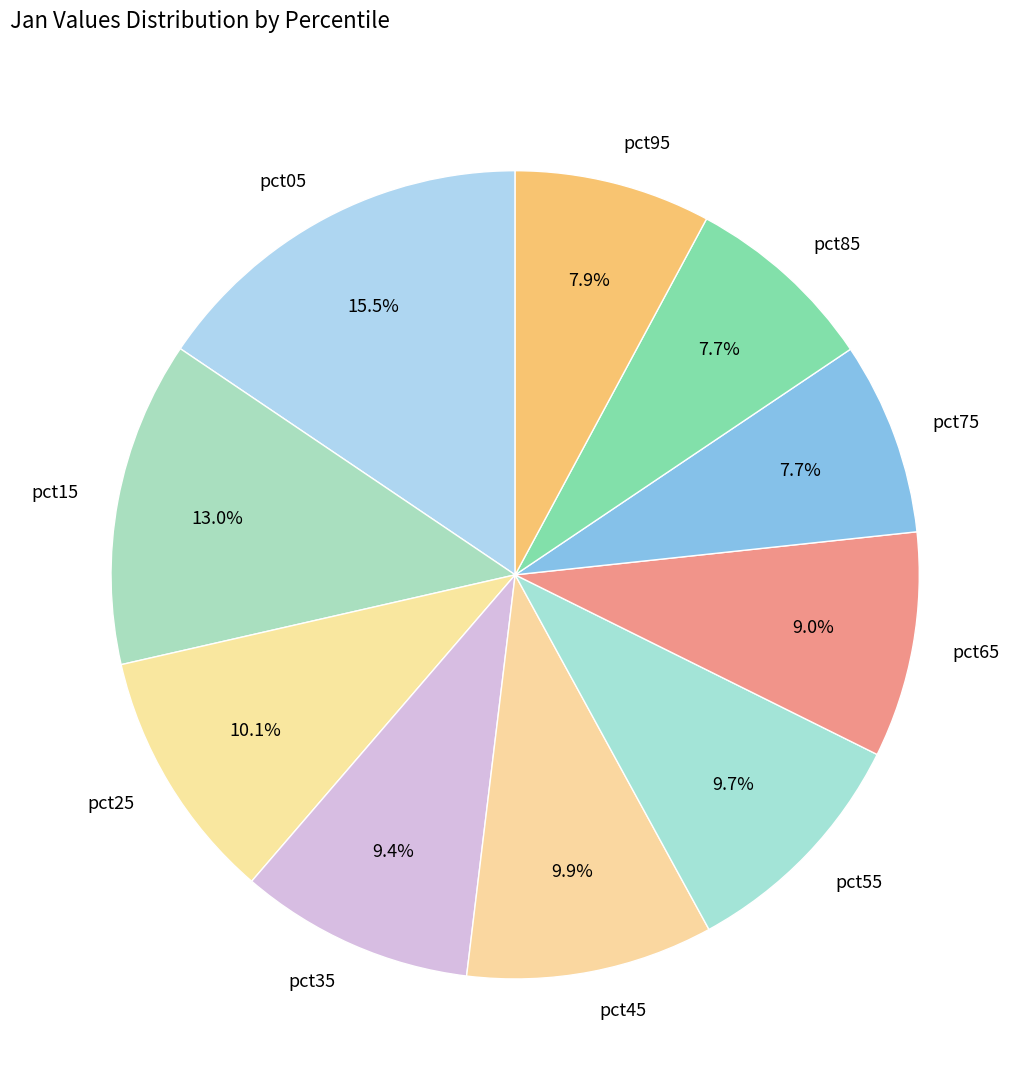

Is it true that pct45 is 18% of the pie?

False